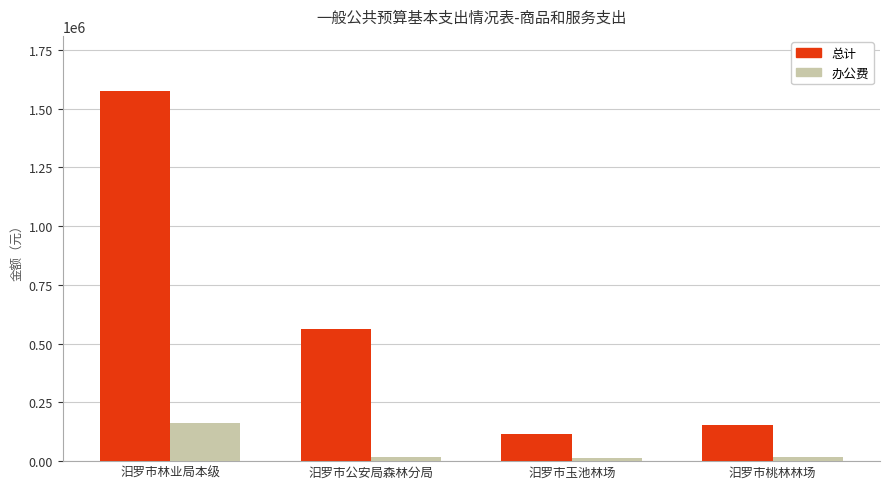

What is the sum of all 办公费 values?

215600